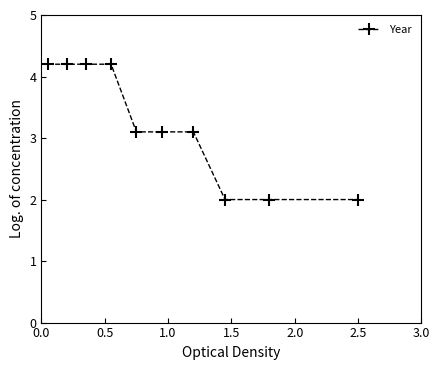

What is the greatest value displayed?

4.2